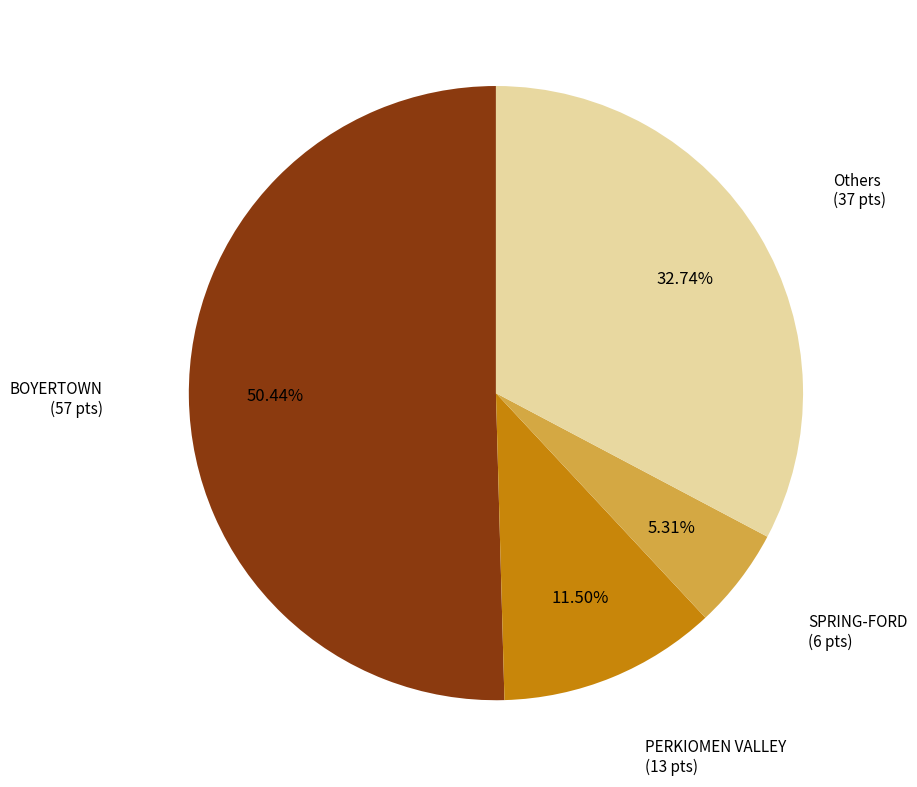

Is there any slice that represents more than half of the pie?

Yes